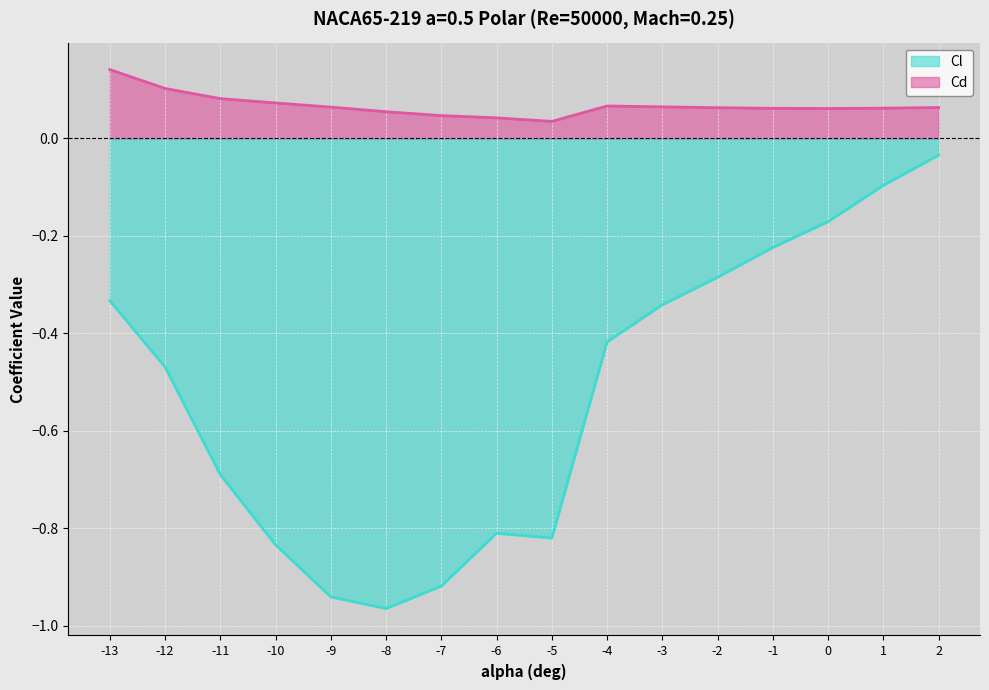

What is the value of the Cl point at the 7th from the left?

-0.9